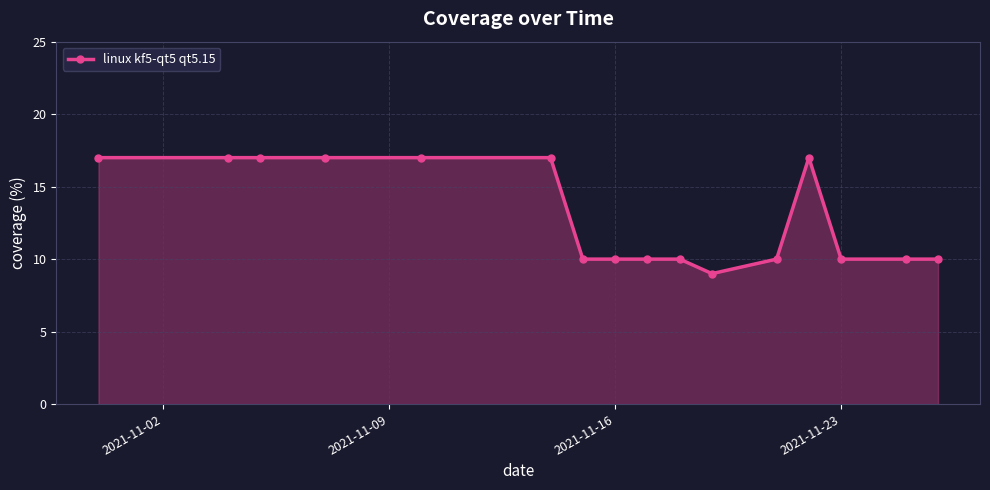

What is the smallest value displayed?

9